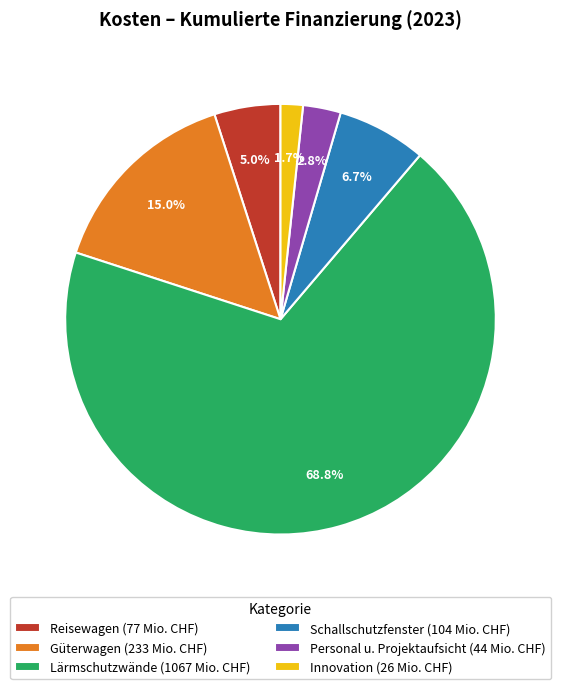

How many slices are in this pie chart?

6